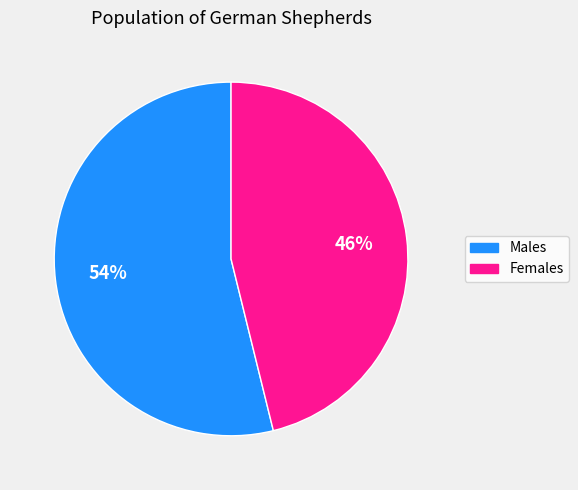

Which slice is the smallest?

Females